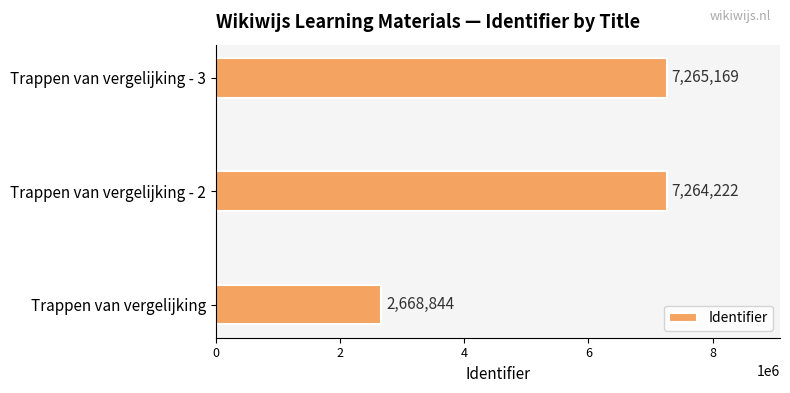

What is the difference between the second highest and minimum values?

4595378